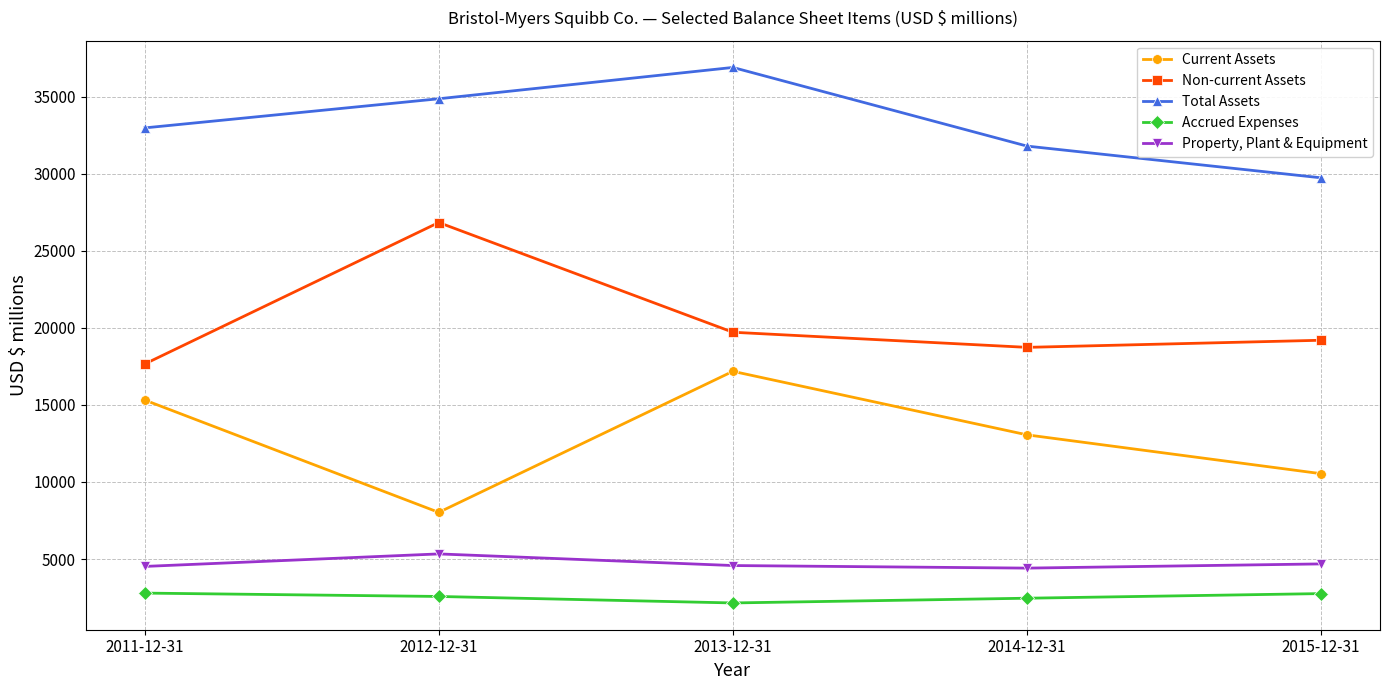

What is the maximum value shown in the chart?

36893